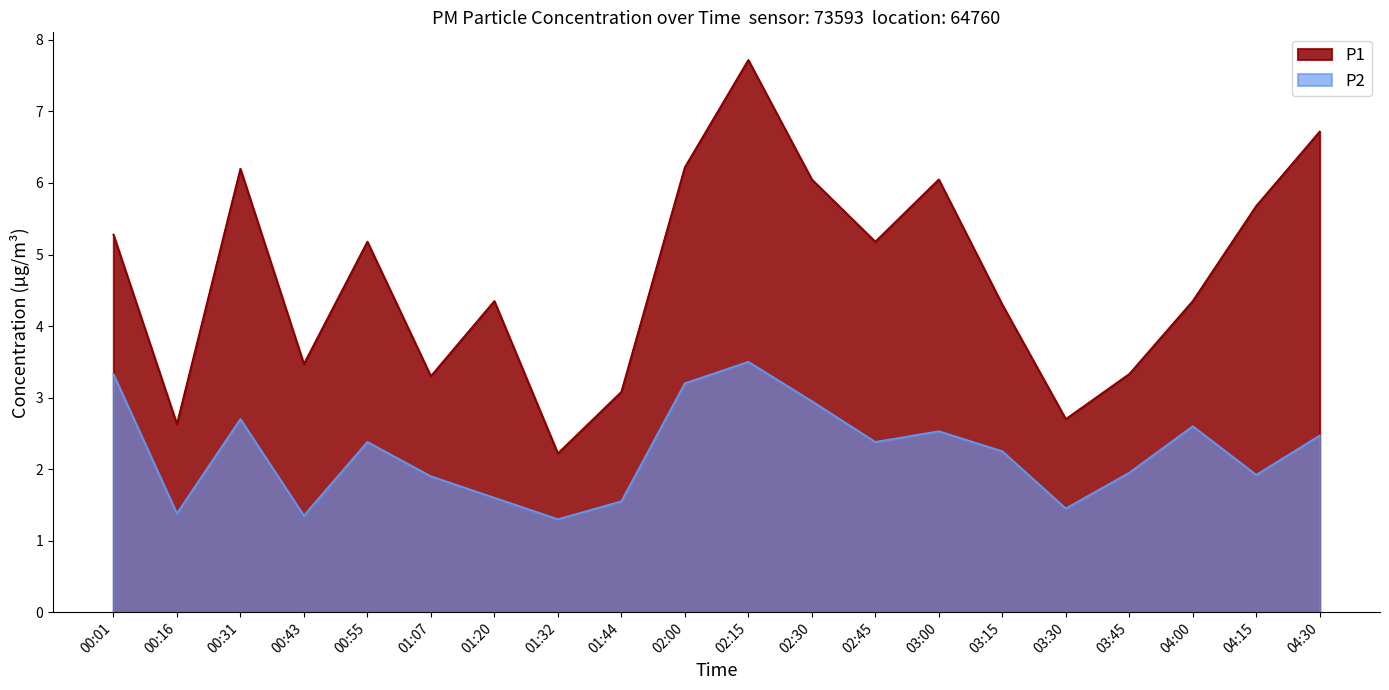

True or false: P2 and P1 intersect in this chart.

False